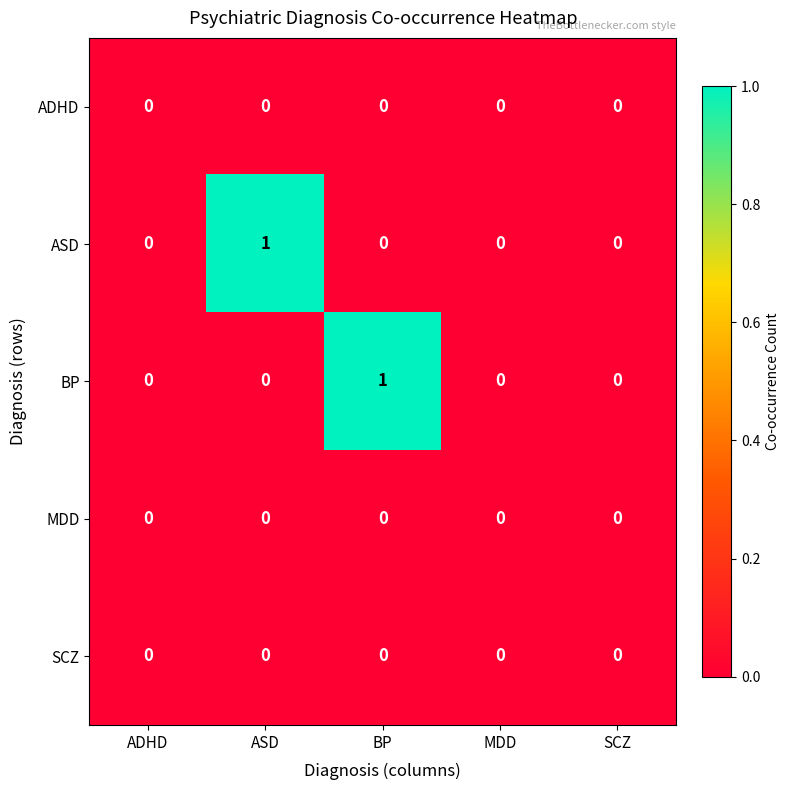

Reading right to left, list all the values displayed in this chart.

ADHD: SCZ=0	MDD=0	BP=0	ASD=0	ADHD=0
ASD: SCZ=0	MDD=0	BP=0	ASD=1	ADHD=0
BP: SCZ=0	MDD=0	BP=1	ASD=0	ADHD=0
MDD: SCZ=0	MDD=0	BP=0	ASD=0	ADHD=0
SCZ: SCZ=0	MDD=0	BP=0	ASD=0	ADHD=0